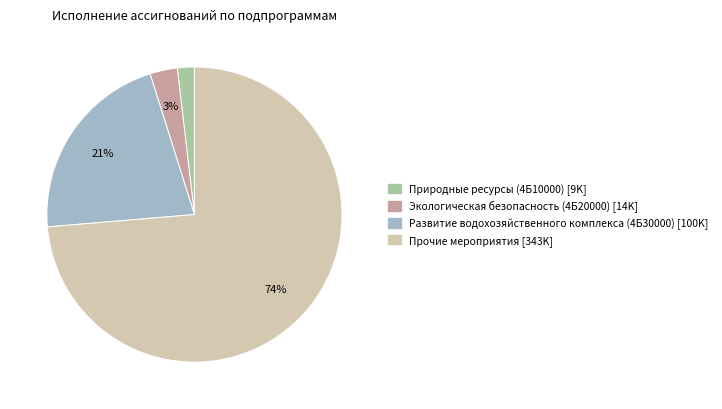

The Экологическая безопасность (4Б20000) slice represents 3% of the pie. True or false?

True